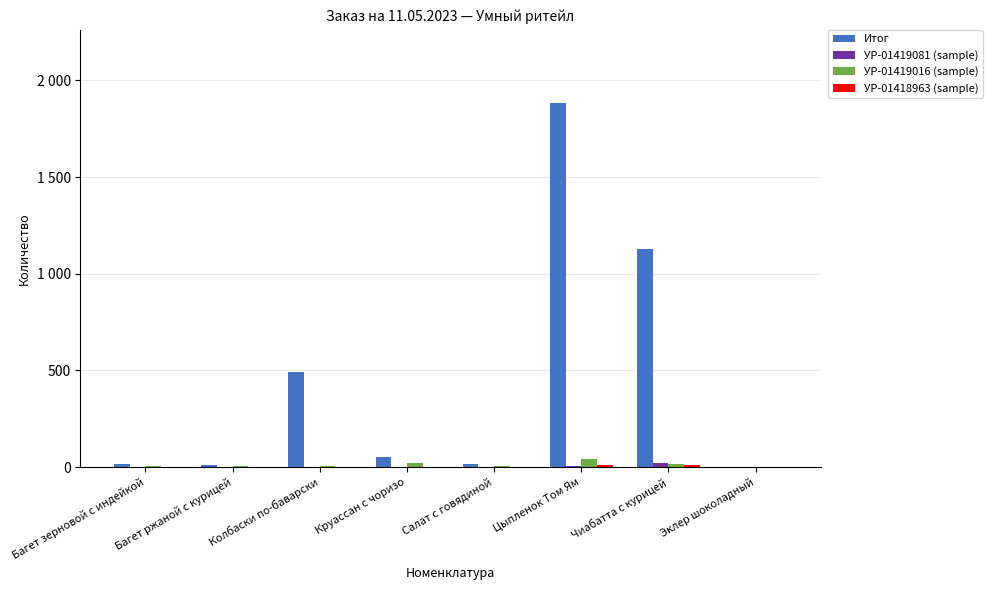

What is the total value across all series at Цыпленок Том Ям?

1945